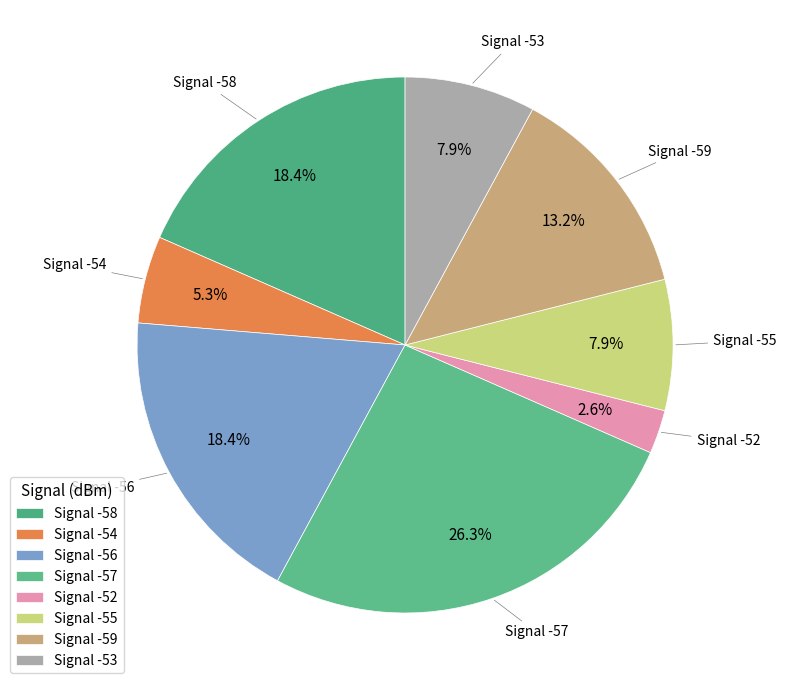

Which slice is the largest?

Signal -57